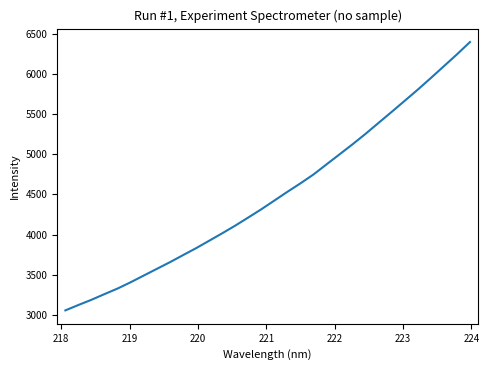

What is the difference between the second highest and second lowest values?

3126.7